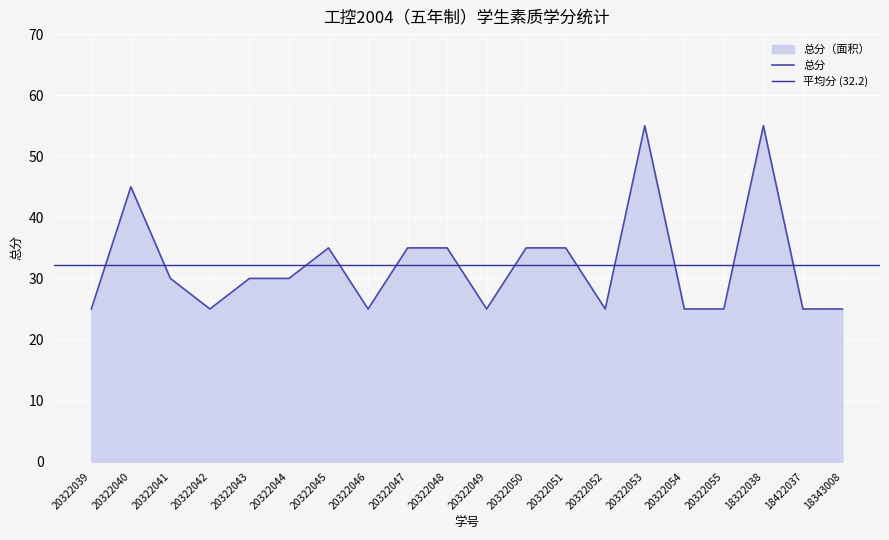

What is the label of the 4th point from the right?

20322055